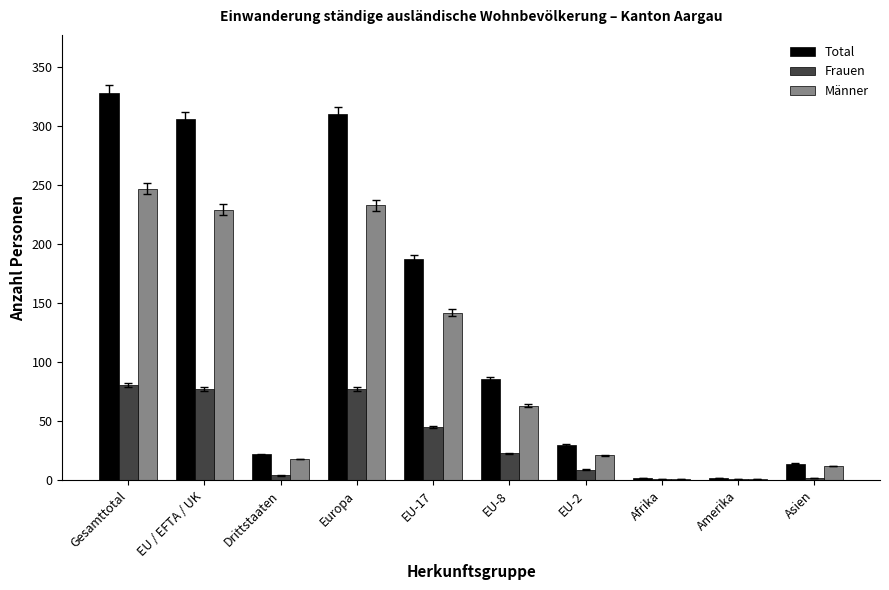

At which label is Total closest to 165?

EU-17